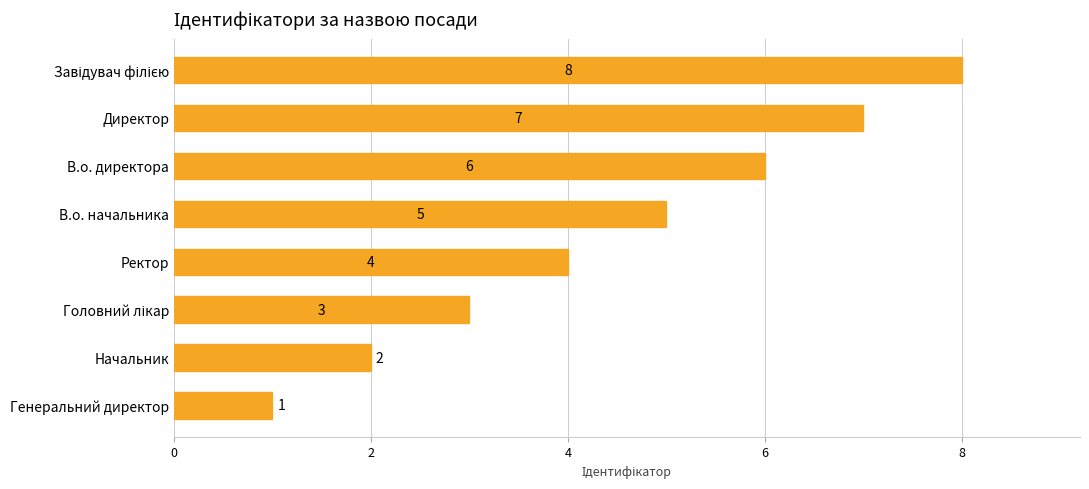

What is the label of the 7th bar from the bottom?

Директор